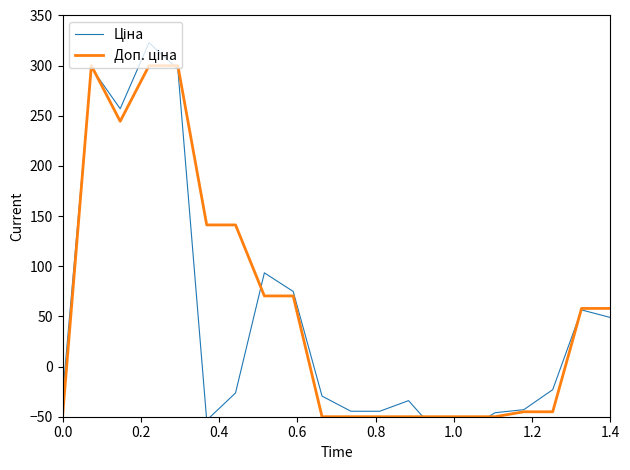

How many positive values does the Доп. ціна series have?

10